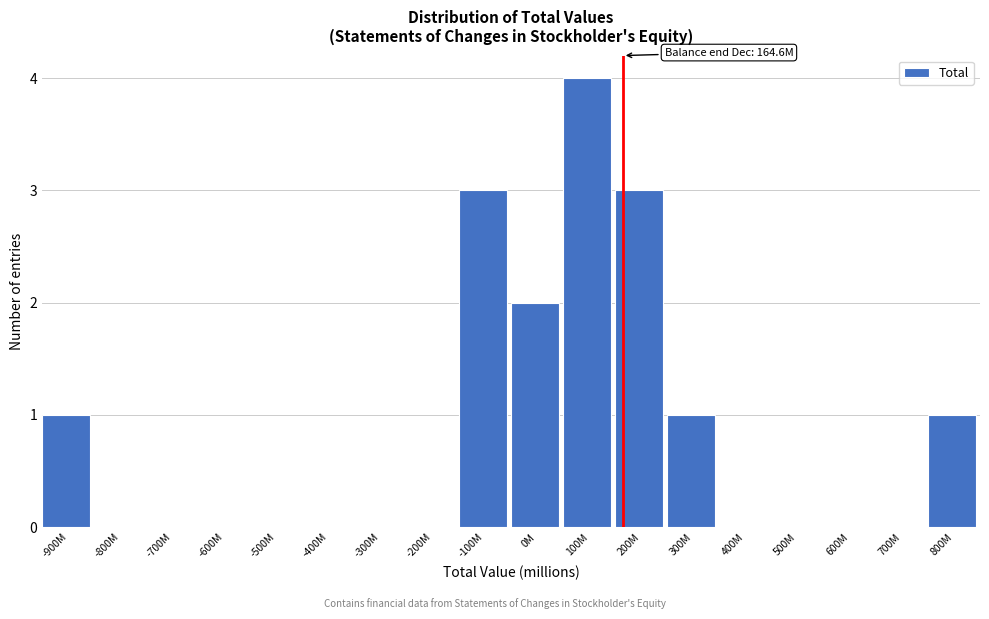

Reading left to right, extract all data points from this chart.

-900M=1	-800M=0	-700M=0	-600M=0	-500M=0	-400M=0	-300M=0	-200M=0	-100M=3	0M=2	100M=4	200M=3	300M=1	400M=0	500M=0	600M=0	700M=0	800M=1